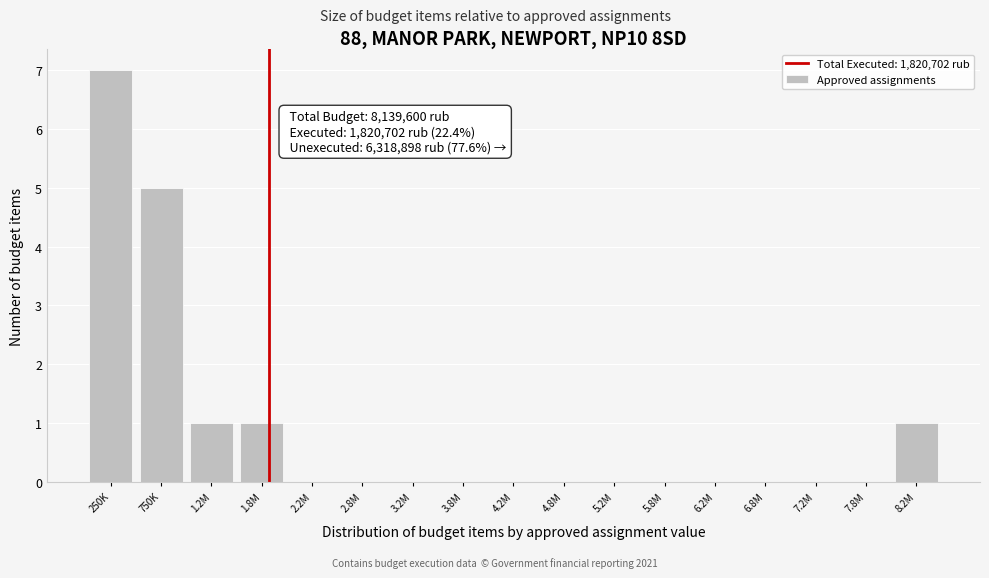

Reading right to left, transcribe all the data shown in this chart.

8.2M=1	7.8M=0	7.2M=0	6.8M=0	6.2M=0	5.8M=0	5.2M=0	4.8M=0	4.2M=0	3.8M=0	3.2M=0	2.8M=0	2.2M=0	1.8M=1	1.2M=1	750K=5	250K=7